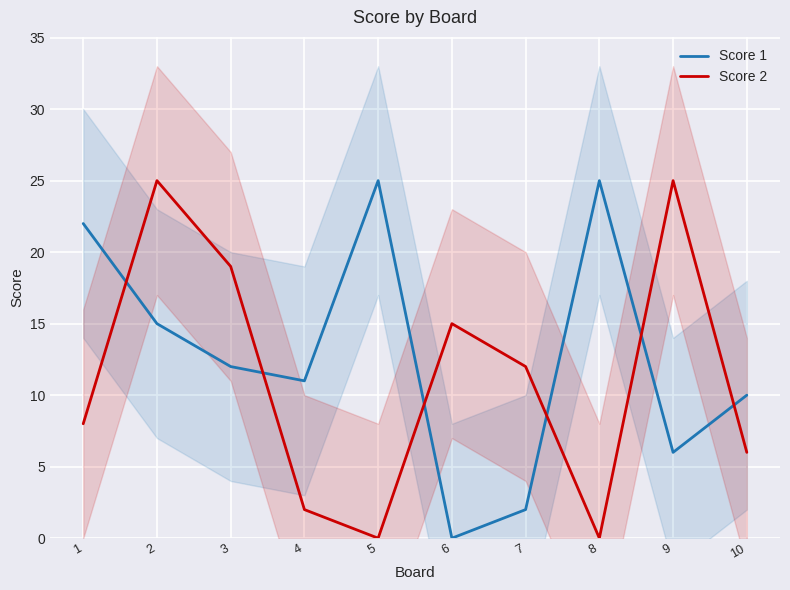

What is the maximum value shown in the chart?

25